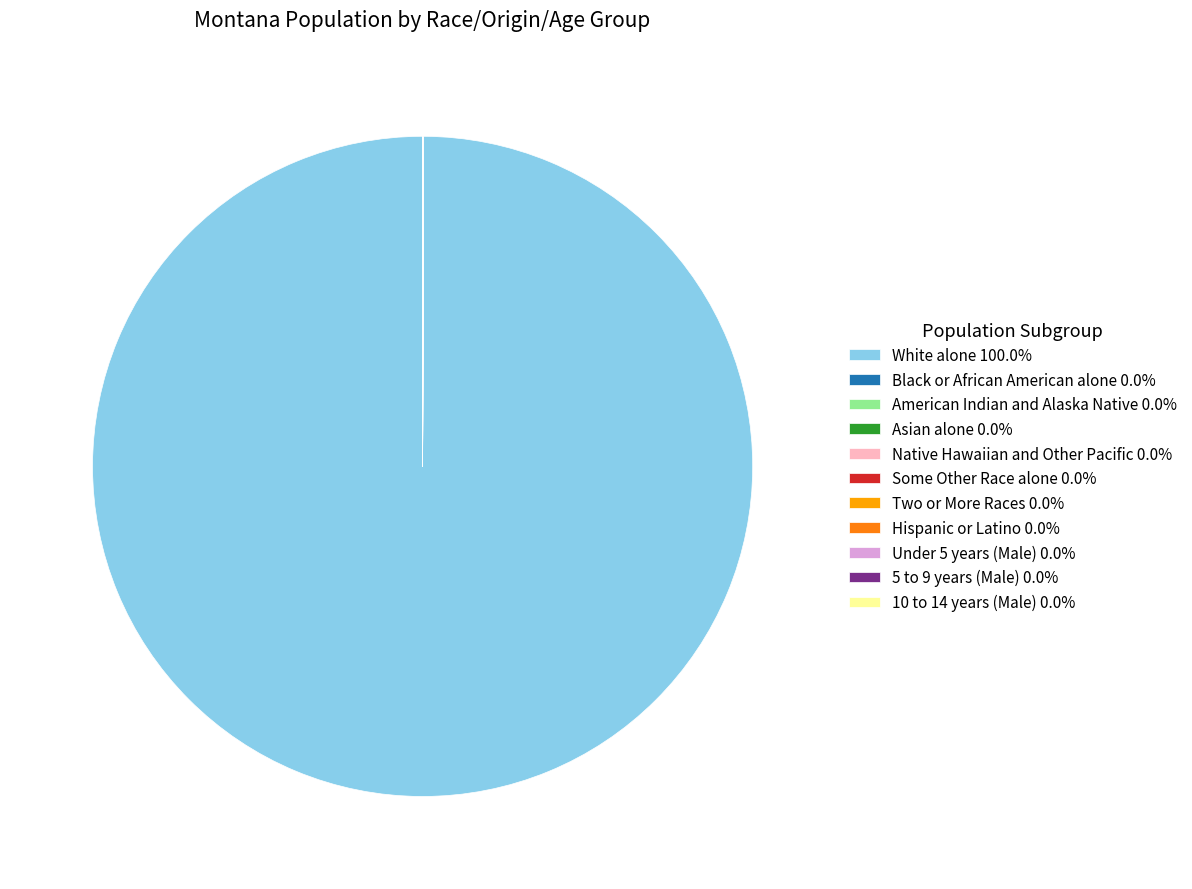

Is there any slice that represents more than half of the pie?

Yes